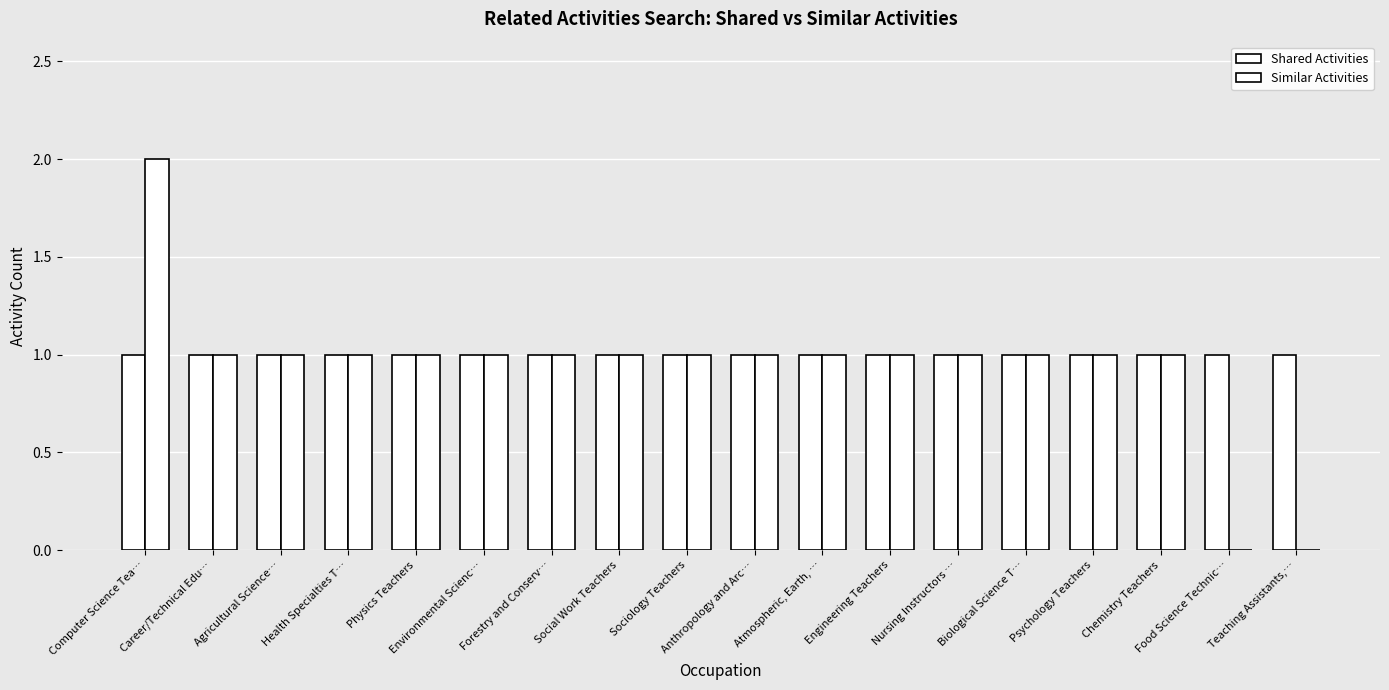

What is the highest value of the Shared Activities series?

1